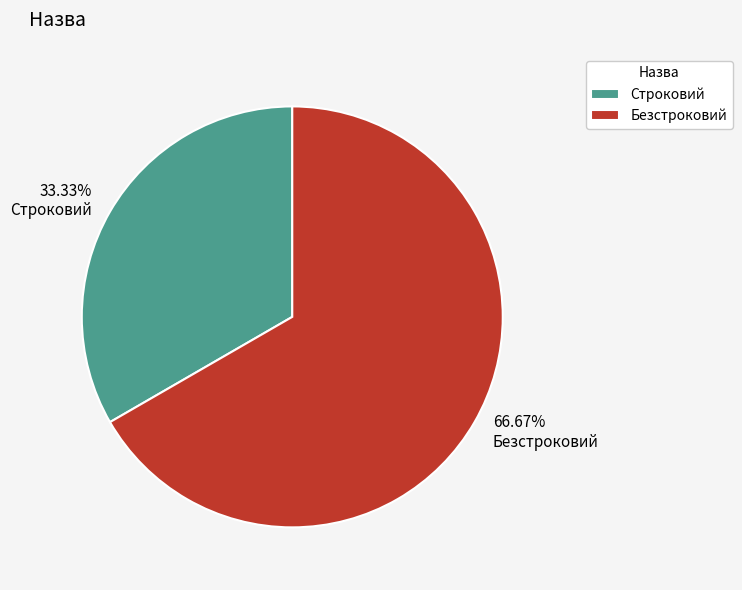

Is Безстроковий the majority of the pie?

Yes